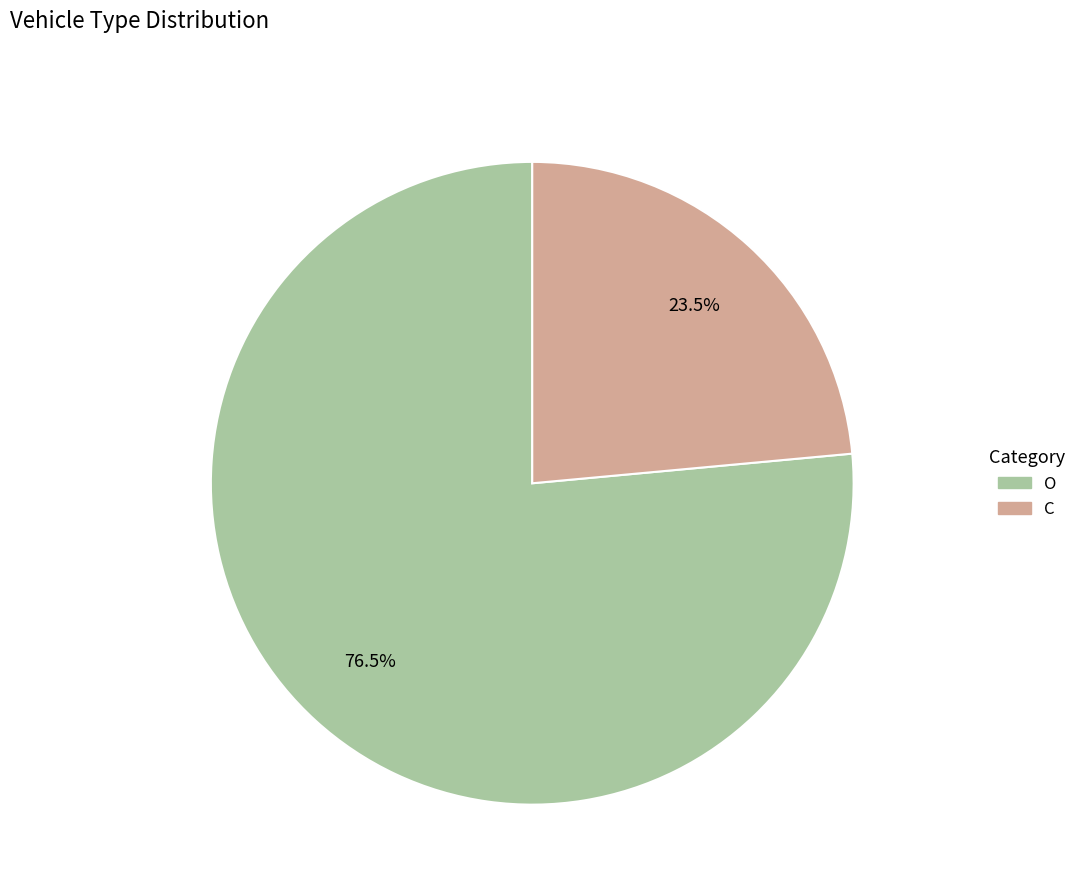

Which slice represents more than half of the pie?

O